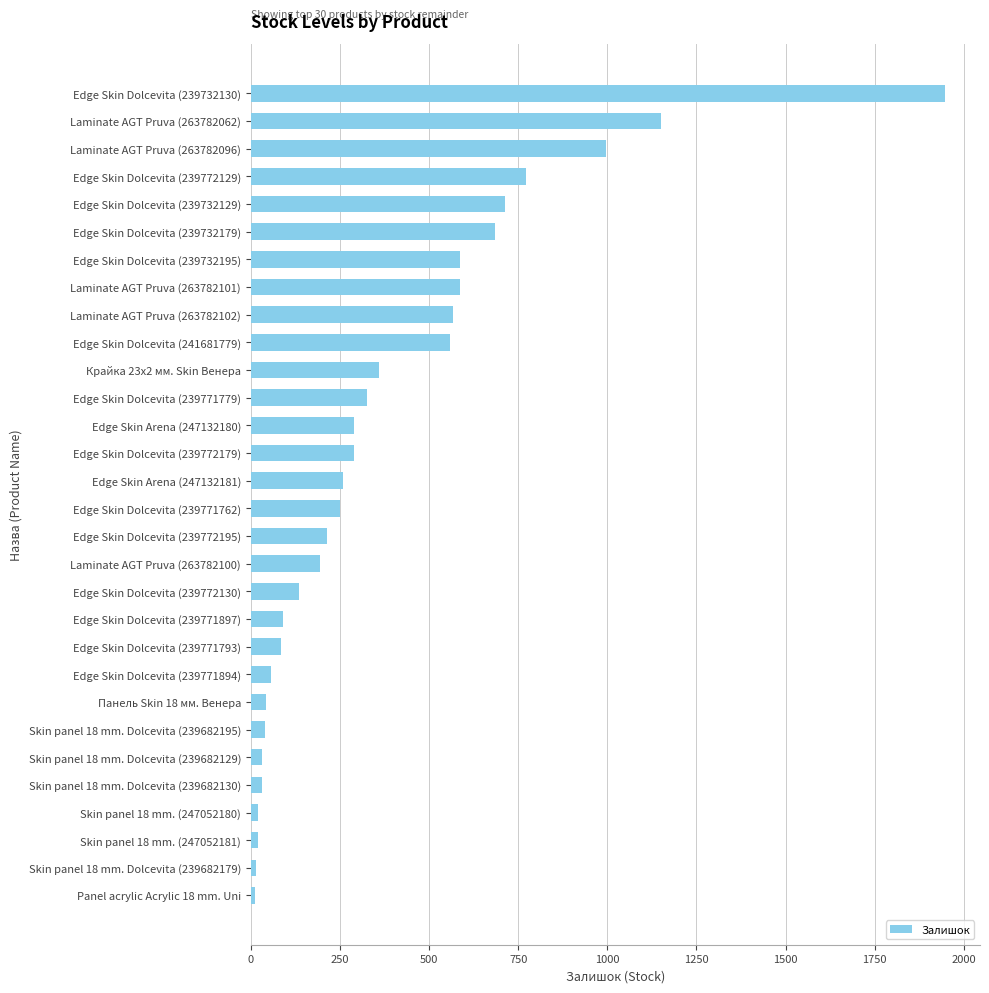

What is the sum of all values?

11332